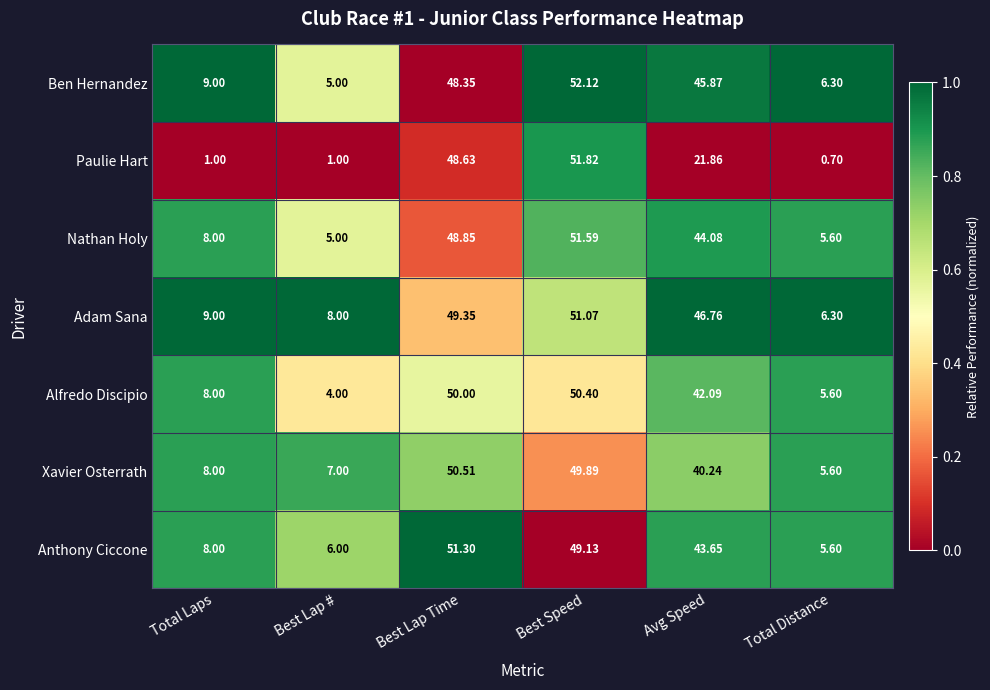

At which label is Anthony Ciccone closest to 28?

Avg Speed